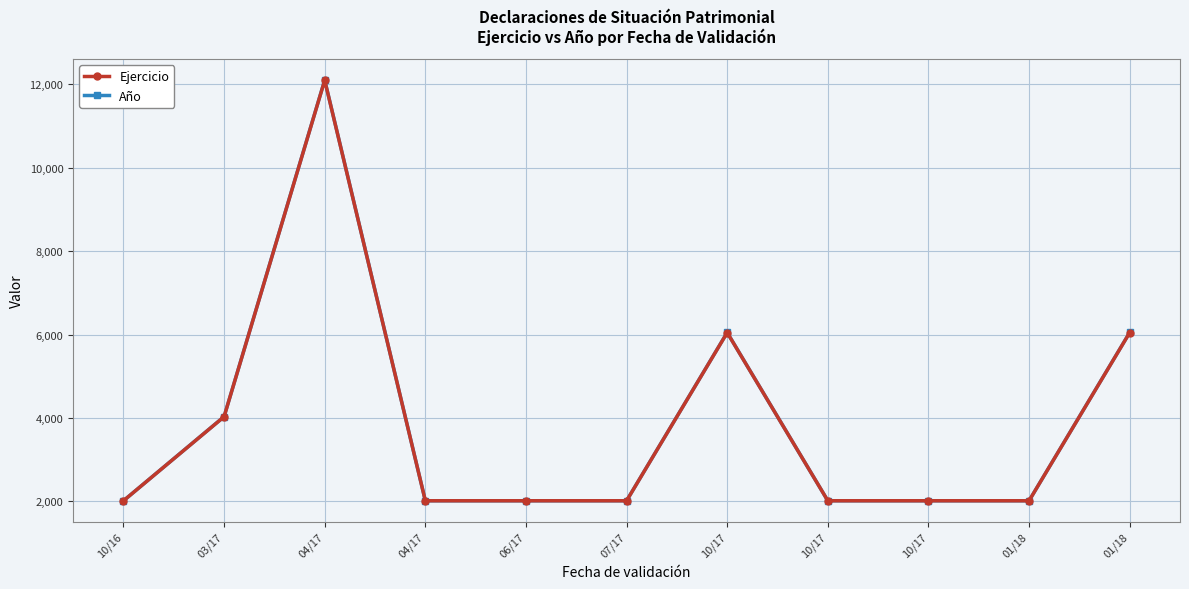

At which label does Ejercicio reach its peak?

04/17